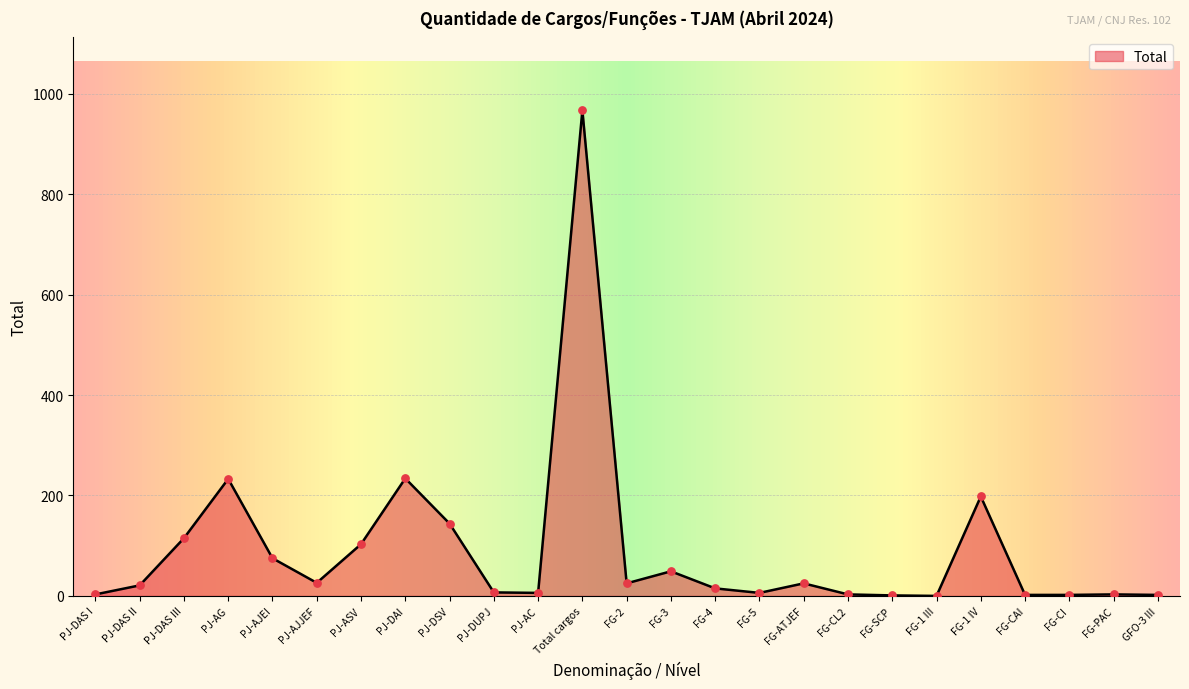

What is the change in value from PJ-ASV to FG-3?

-54